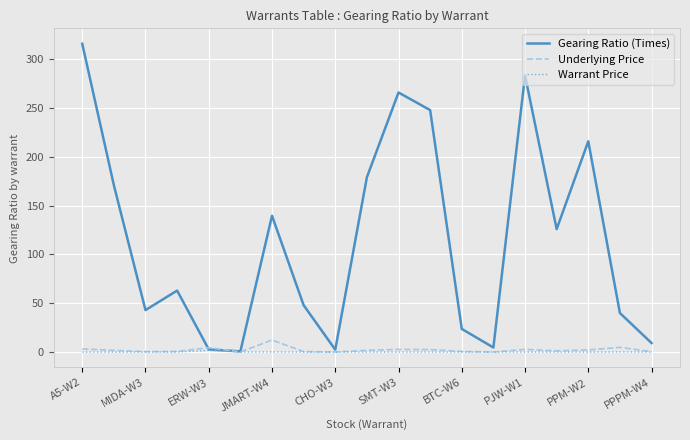

Which series has the largest total across all categories?

Gearing Ratio (Times)